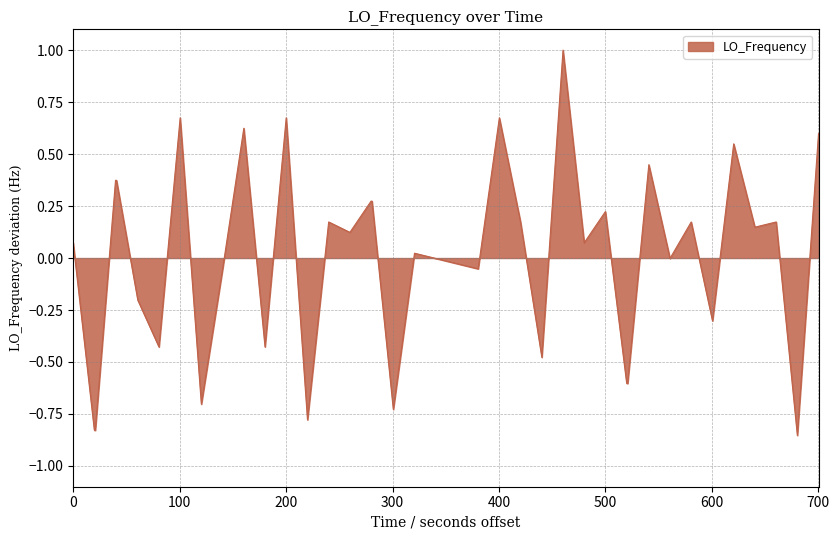

What is the greatest value displayed?

1.0